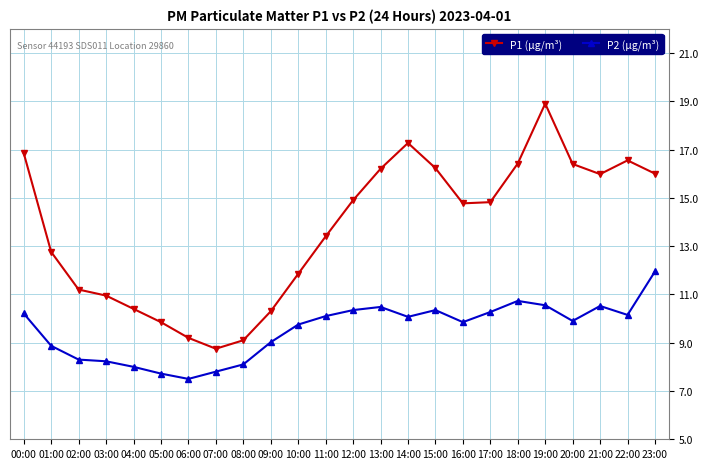

True or false: P1 (μg/m³) and P2 (μg/m³) cross at least once.

False